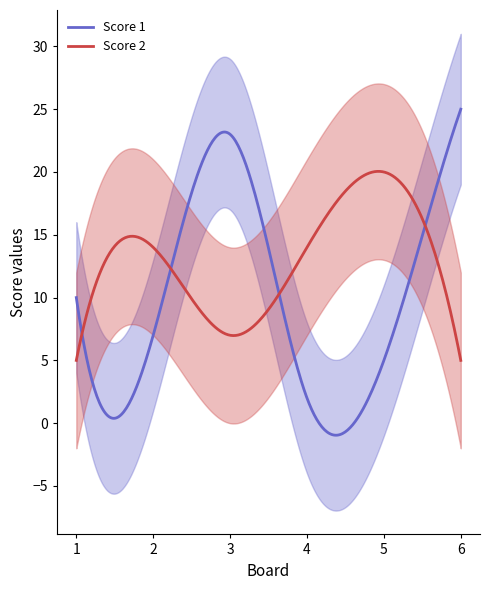

True or false: Score 2 has a value of 5 at 1.

True